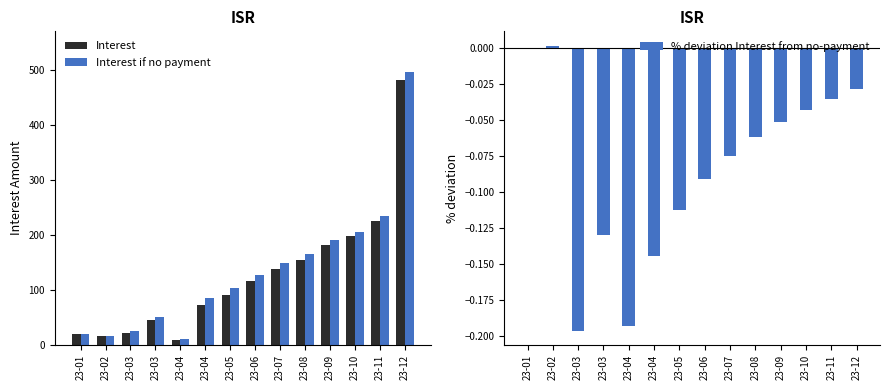

What is the value of the Interest bar at the 1st from the left?

19.2